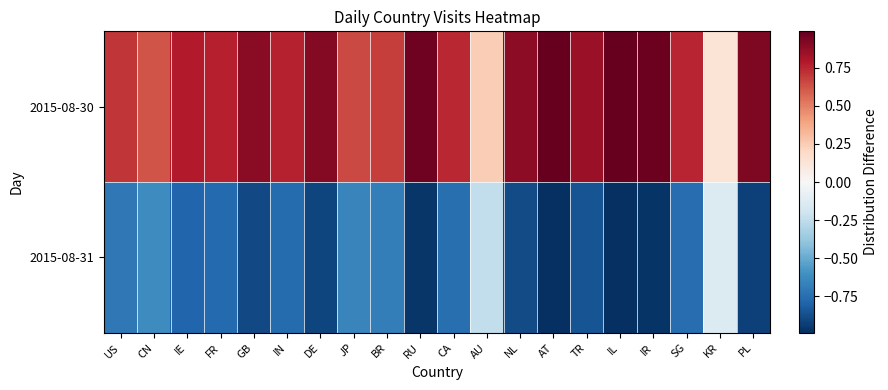

Which series changed the most between DE and TR?

2015-08-30